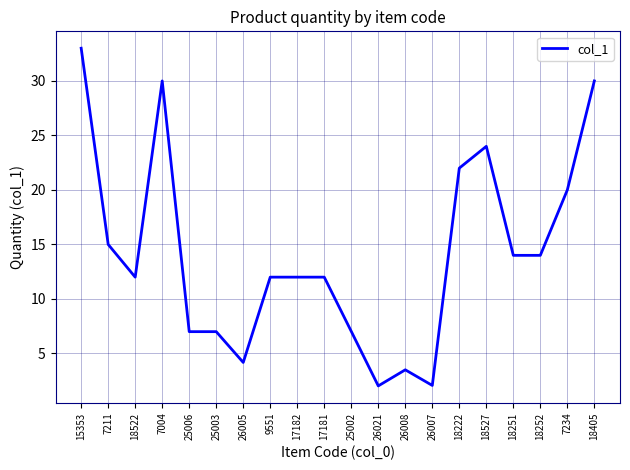

Which label corresponds to the largest value in the chart?

15353